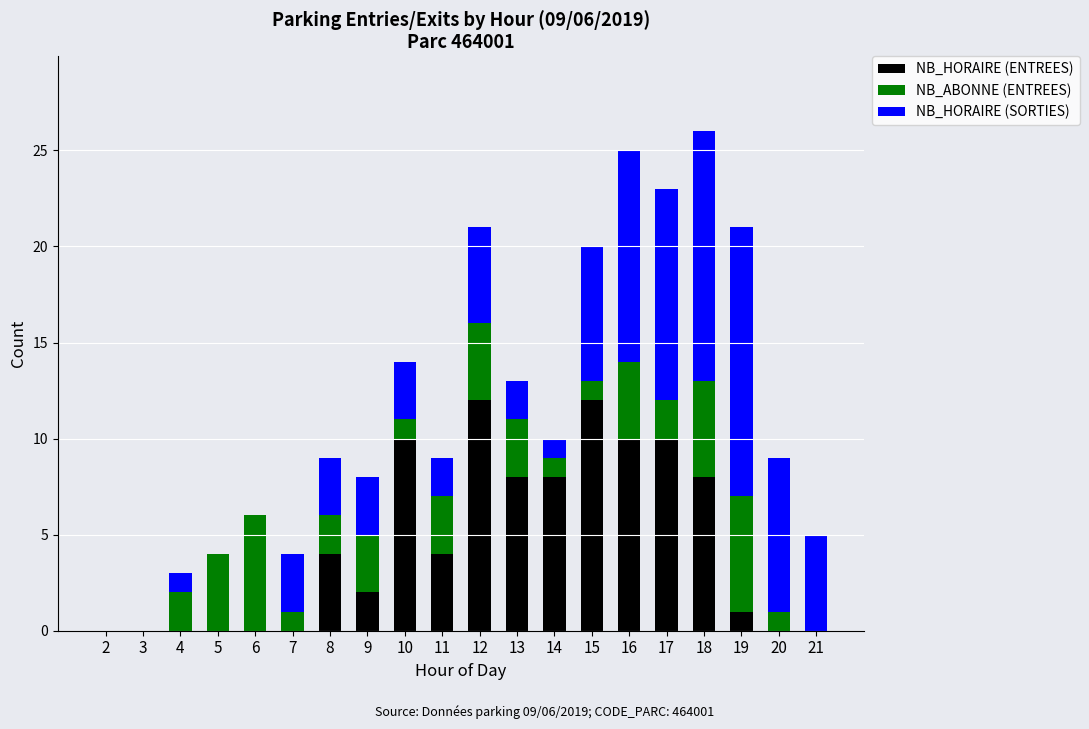

Is it true that NB_HORAIRE (ENTREES) equals 8 at 14?

True